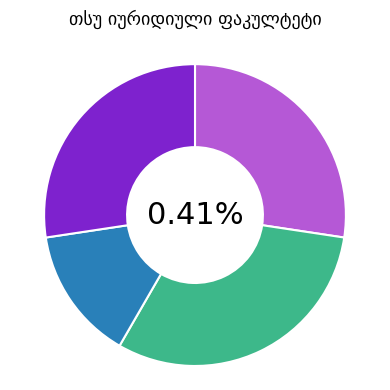

Which slice is the smallest?

ასისტენტ პროფესორი